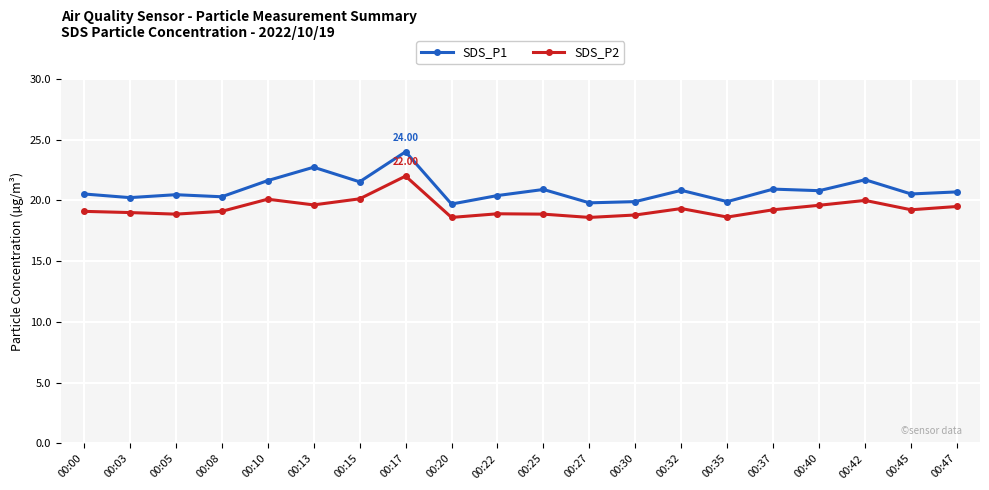

At how many categories does at least one series exceed 19?

20